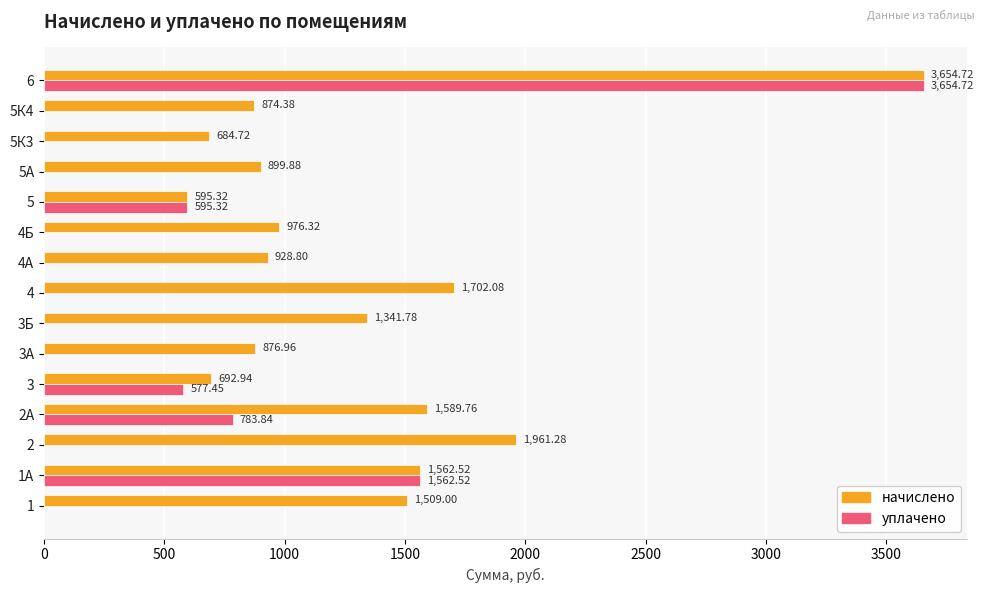

What is the average value of the начислено series?

1323.4